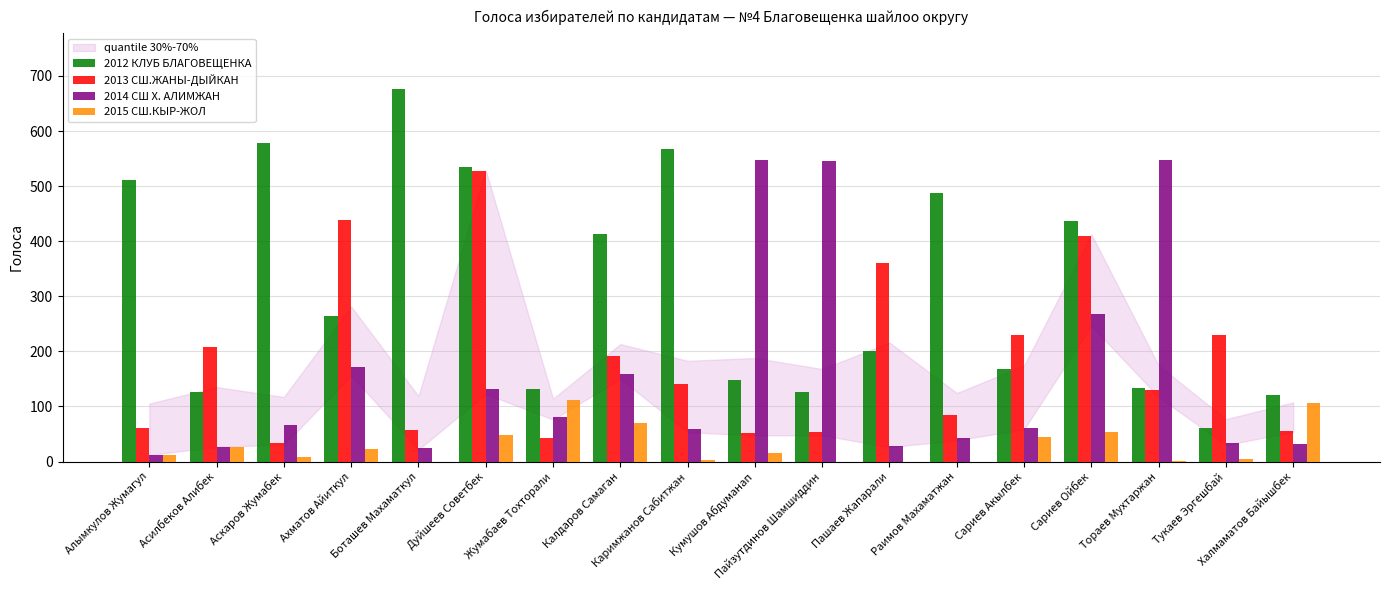

What is the greatest value displayed?

676